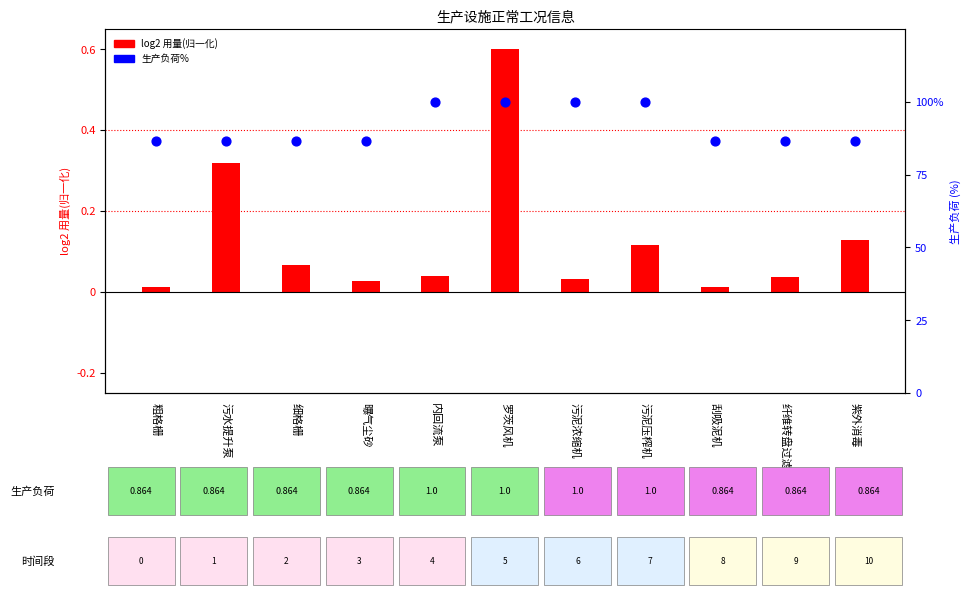

What are all the series names shown in the legend?

log2 用量(归一化), 生产负荷%